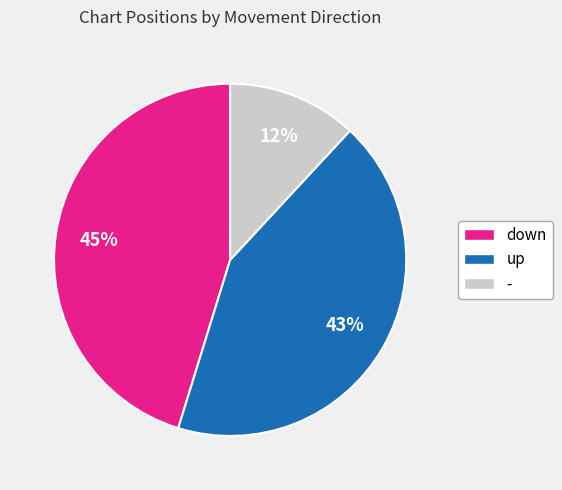

To the nearest percent, what is the difference between the down and up slice percentages?

2%